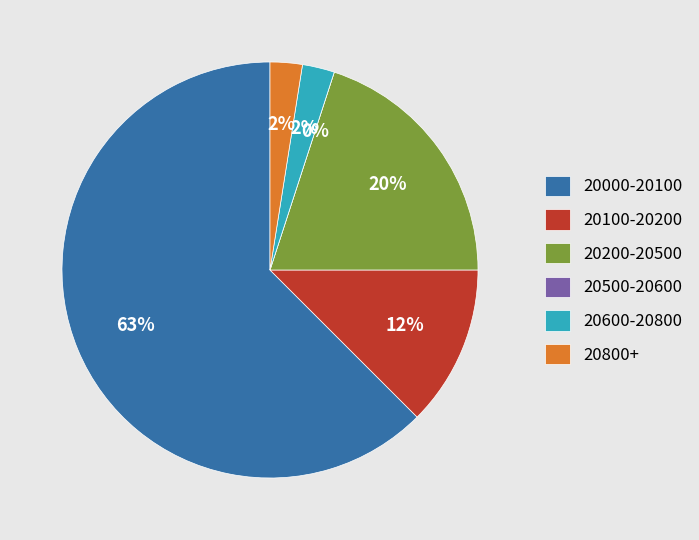

What percentage is the 28 slice, to the nearest percent?

3%